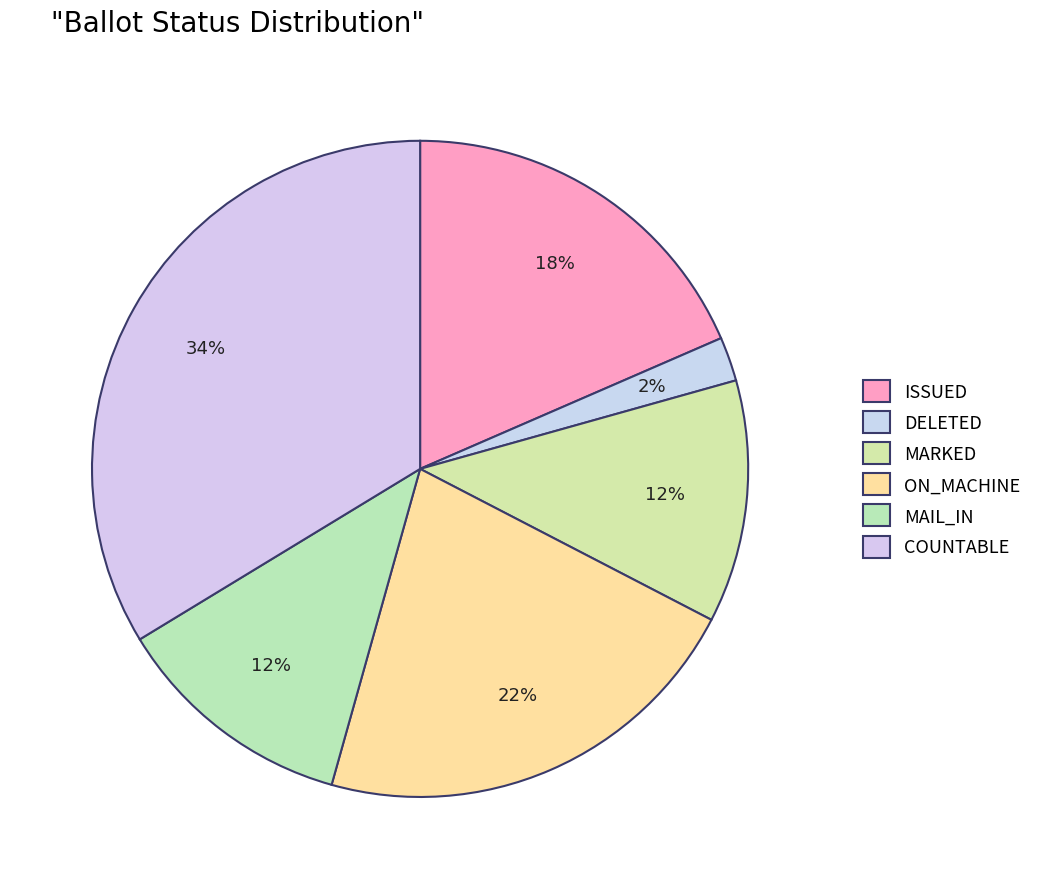

Is it true that DELETED is 2% of the pie?

True